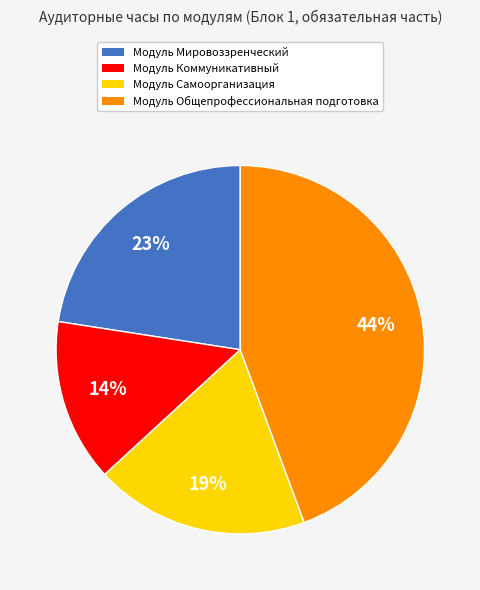

What is the ratio of the value at Модуль Коммуникативный to the value at Модуль Общепрофессиональная подготовка?

0.3